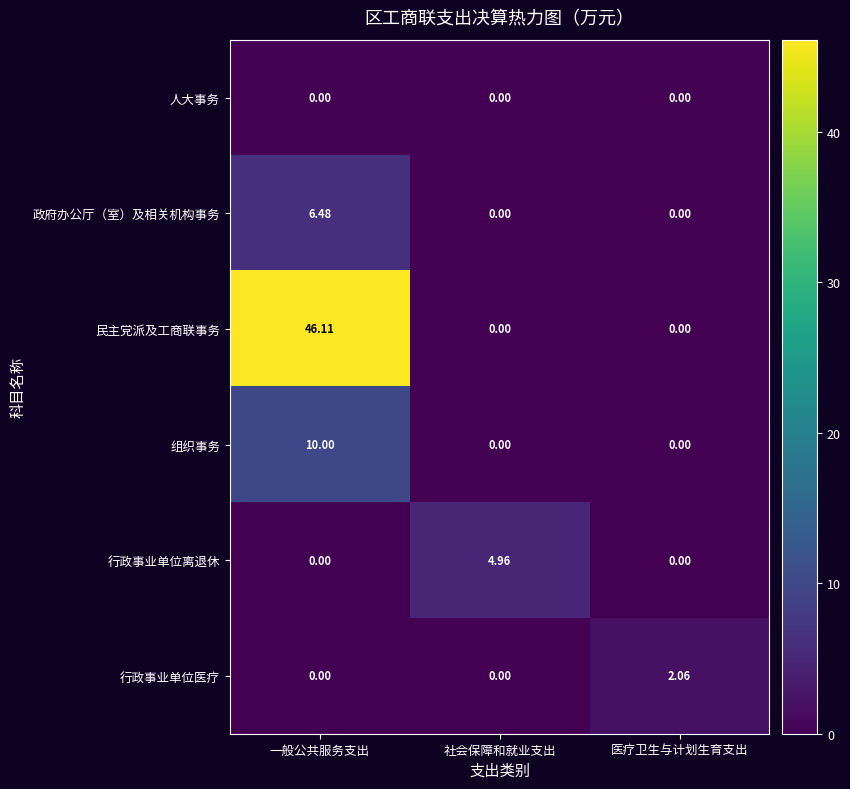

Between 一般公共服务支出 and 社会保障和就业支出, which series saw the biggest shift?

民主党派及工商联事务